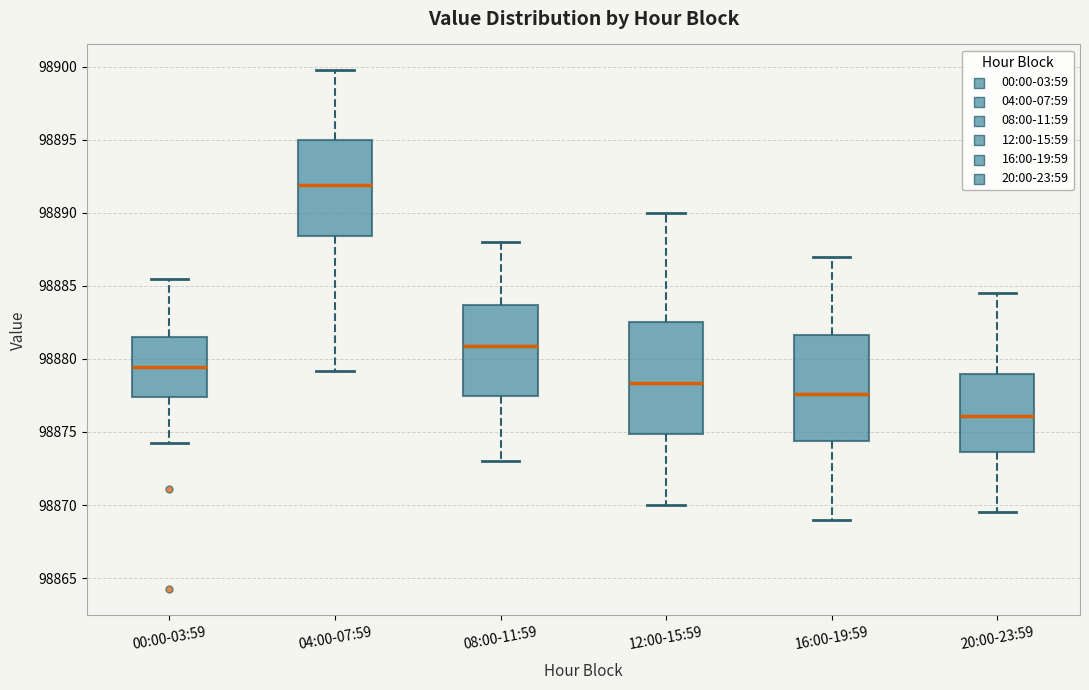

Reading left to right, transcribe this box plot: for each box, give where its median line is, the range the box spans, and where its two whiskers end, as read against the y-axis. The values are not printed on the chart, so give them approximately, as read against the axis.

00:00-03:59: median 98879.5, box 98877.5 to 98881.5, whiskers 98874.5 to 98885.5
04:00-07:59: median 98892.0, box 98888.5 to 98895.0, whiskers 98879.0 to 98900.0
08:00-11:59: median 98881.0, box 98877.5 to 98883.5, whiskers 98873.0 to 98888.0
12:00-15:59: median 98878.5, box 98875.0 to 98882.5, whiskers 98870.0 to 98890.0
16:00-19:59: median 98877.5, box 98874.5 to 98881.5, whiskers 98869.0 to 98887.0
20:00-23:59: median 98876.0, box 98873.5 to 98879.0, whiskers 98869.5 to 98884.5